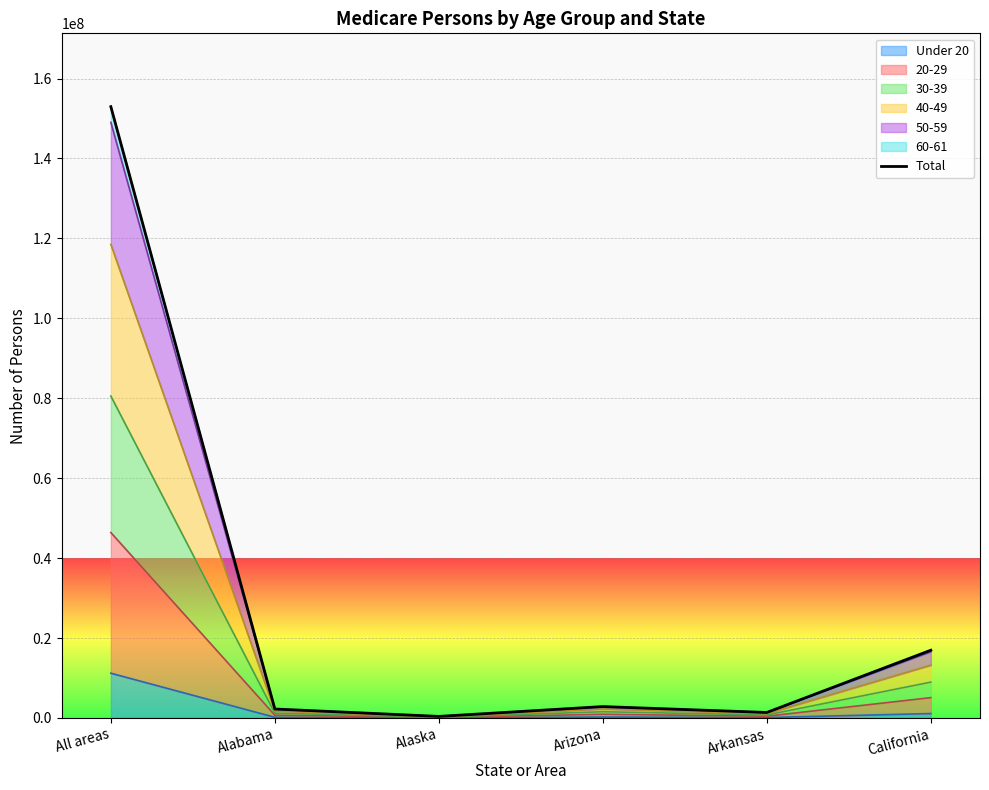

How many lines are shown in the chart?

1